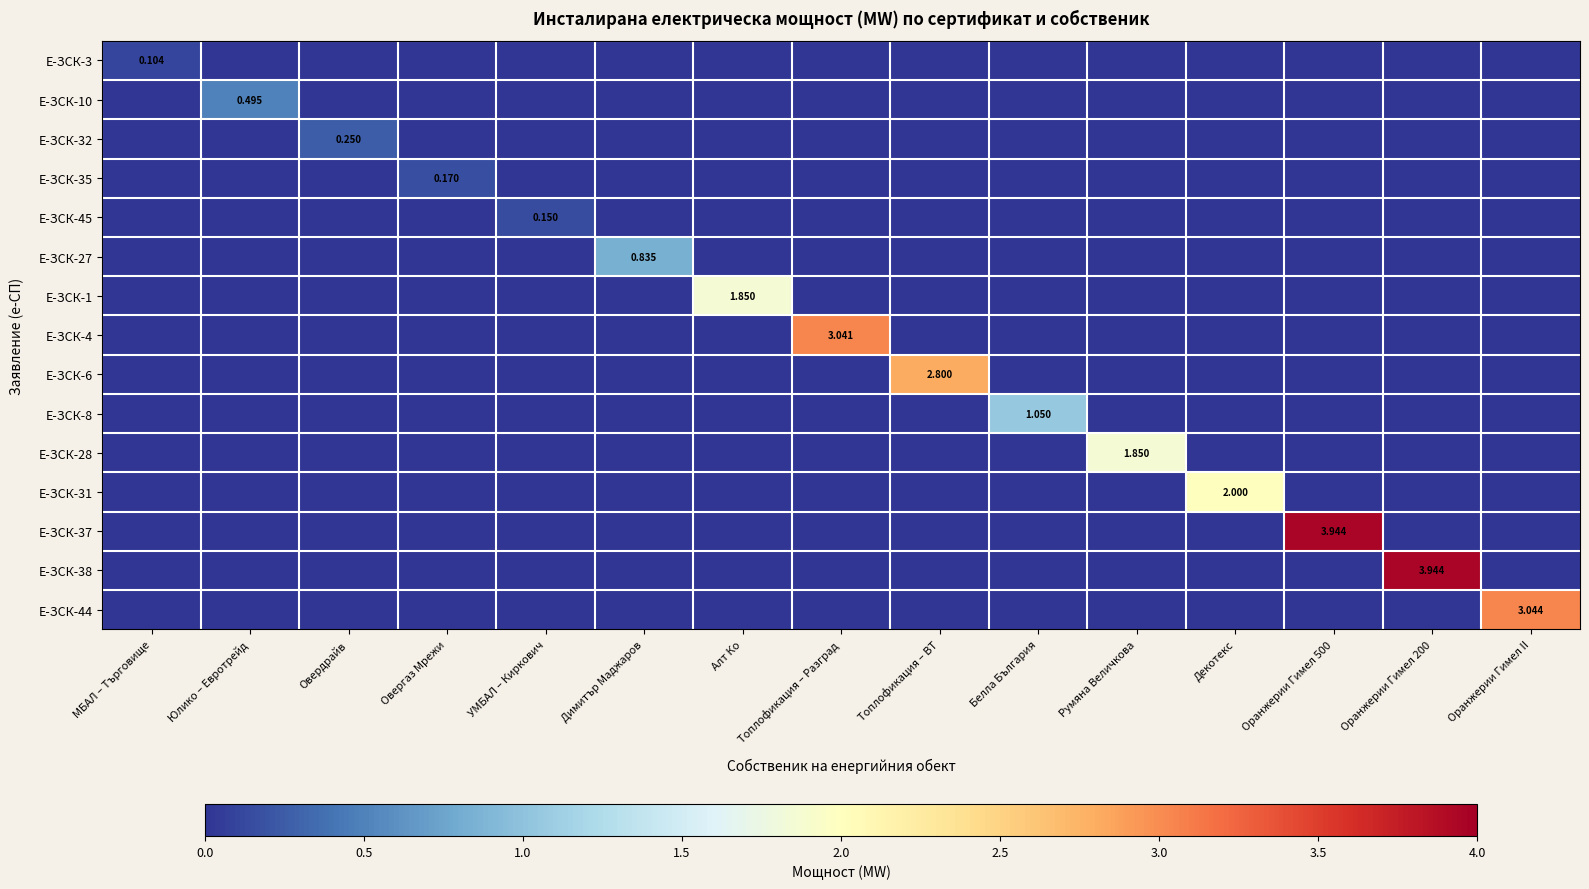

At which category does the chart reach its minimum across all series?

Юлико – Евротрейд